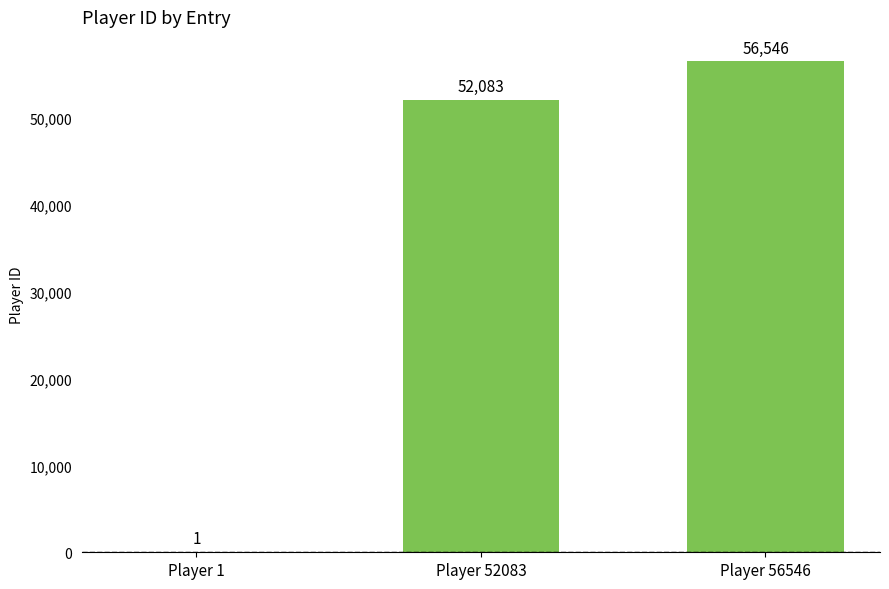

The value at Player 1 is 1. True or false?

True